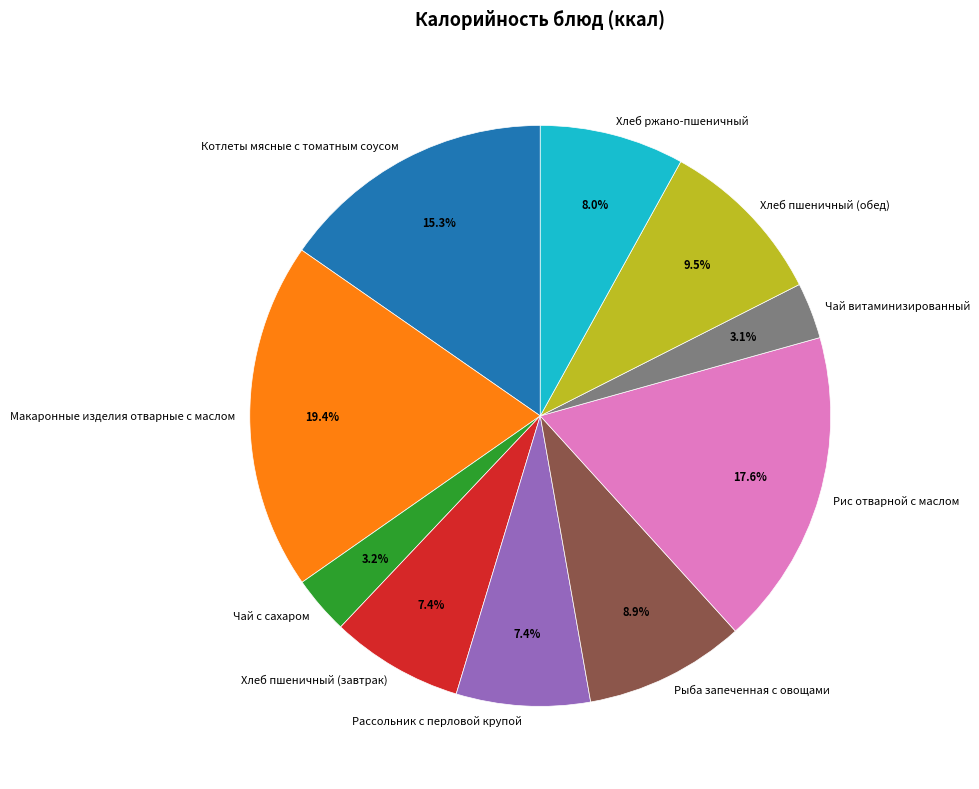

Between Хлеб пшеничный (завтрак) and Котлеты мясные с томатным соусом, which is larger?

Котлеты мясные с томатным соусом